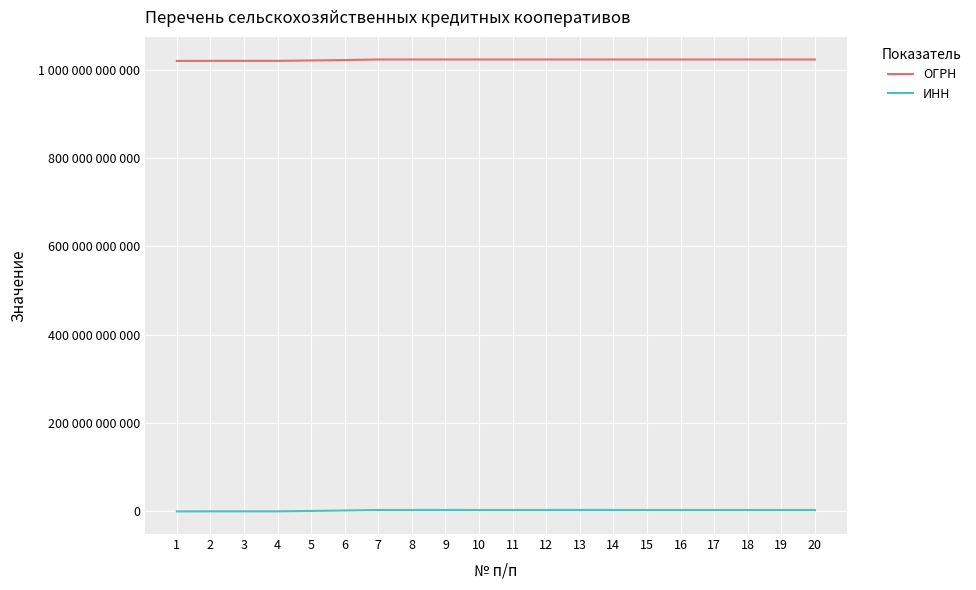

What is the difference between the ОГРН values at 20 and 3?

3104913372